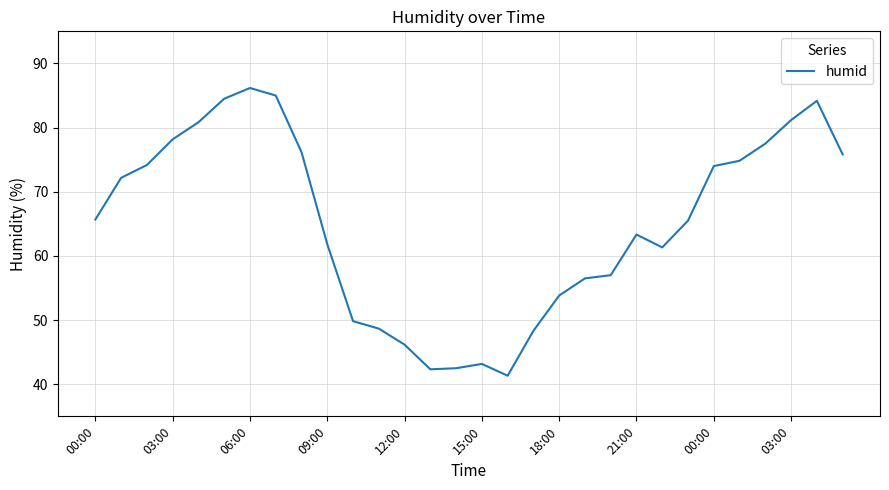

What is the maximum value shown in the chart?

86.2